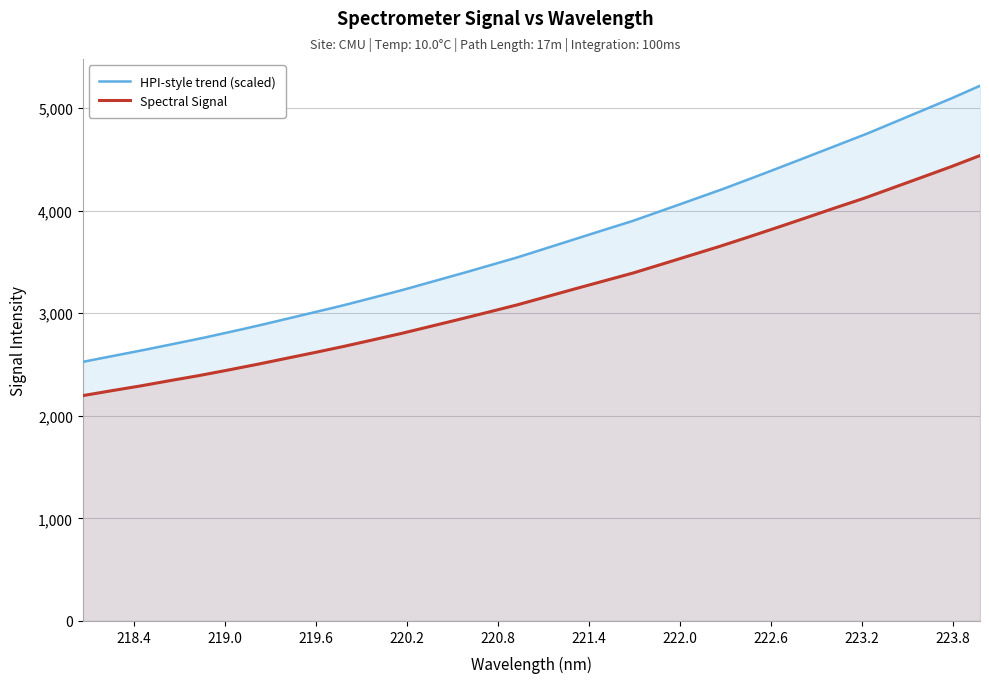

Which label corresponds to the smallest value in the chart?

218.0596